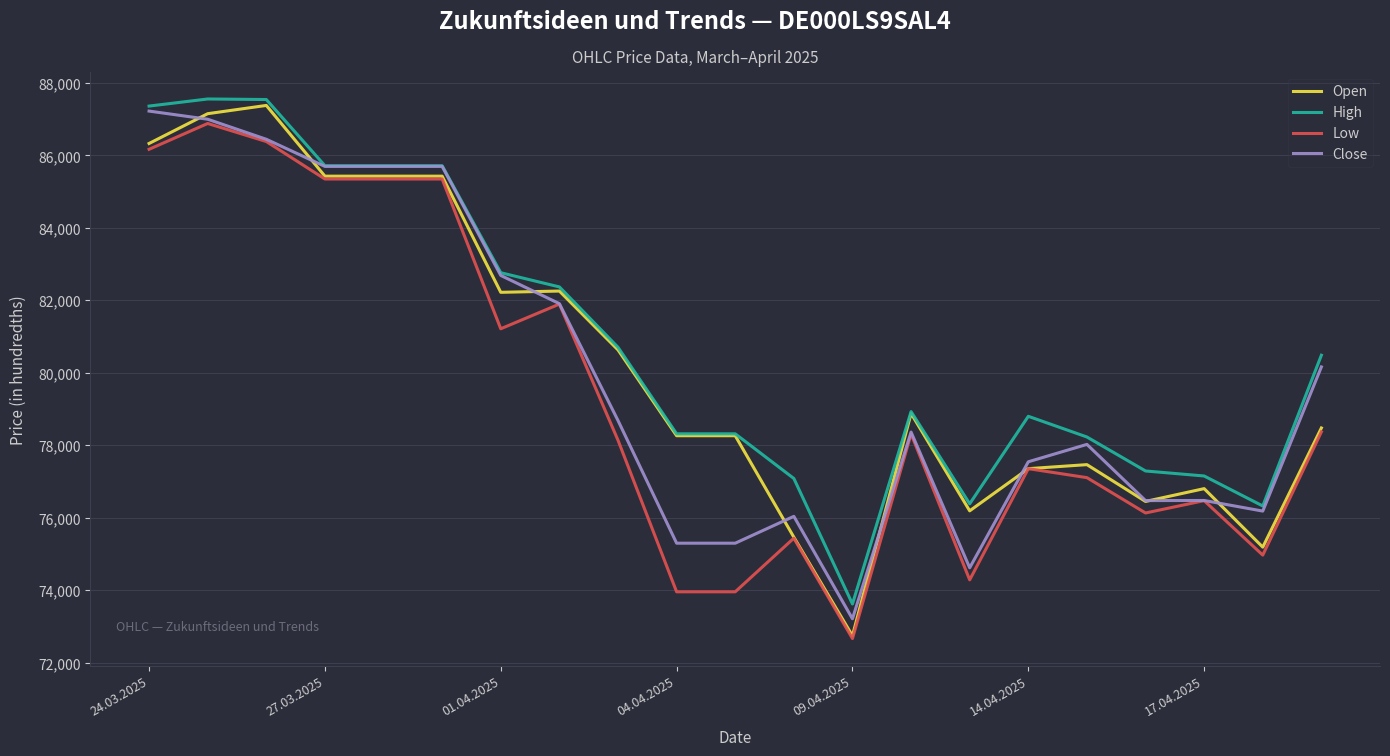

True or false: High and Low cross at least once.

False